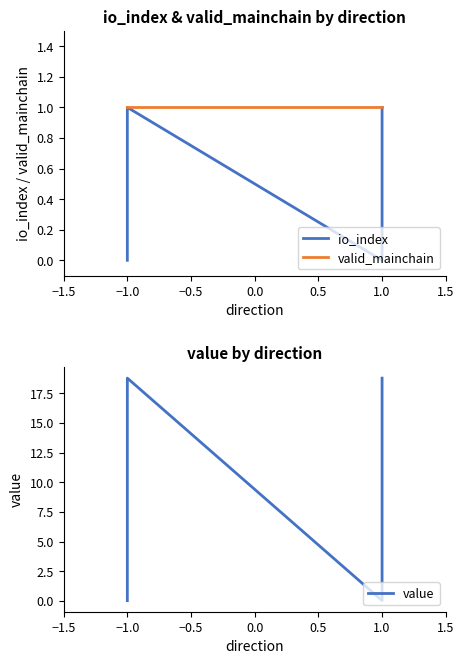

What position from the right is 0.0?

1